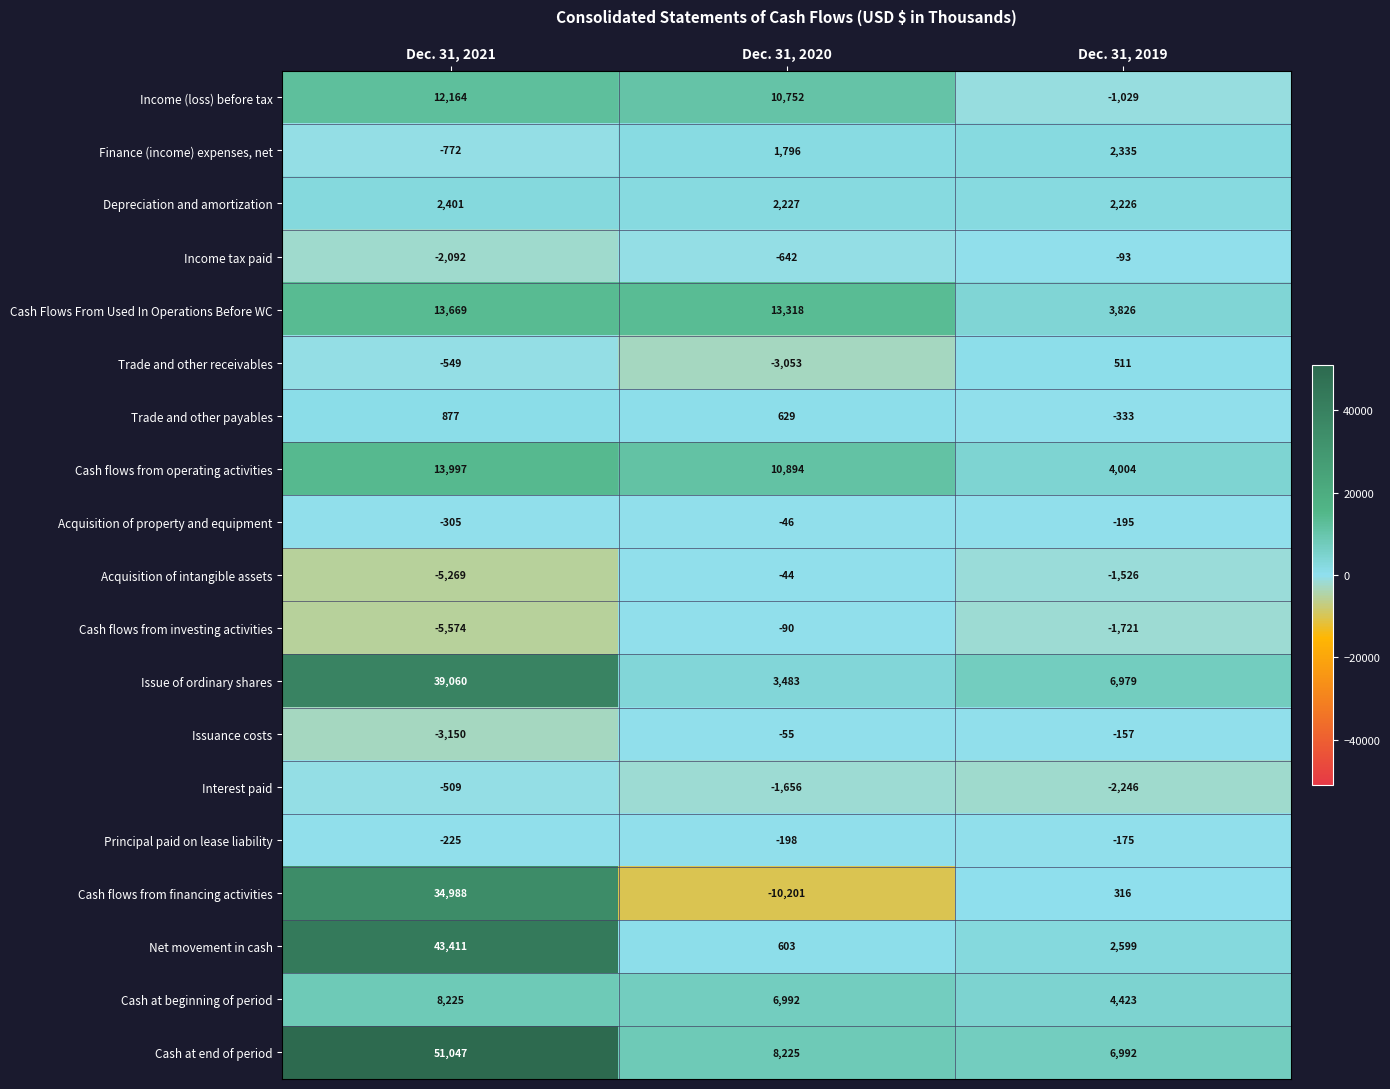

Rank the series by their maximum value, from highest to lowest.

Cash at end of period, Net movement in cash, Issue of ordinary shares, Cash flows from financing activities, Cash flows from operating activities, Cash Flows From Used In Operations Before WC, Income (loss) before tax, Cash at beginning of period, Depreciation and amortization, Finance (income) expenses, net, Trade and other payables, Trade and other receivables, Acquisition of intangible assets, Acquisition of property and equipment, Issuance costs, Cash flows from investing activities, Income tax paid, Principal paid on lease liability, Interest paid